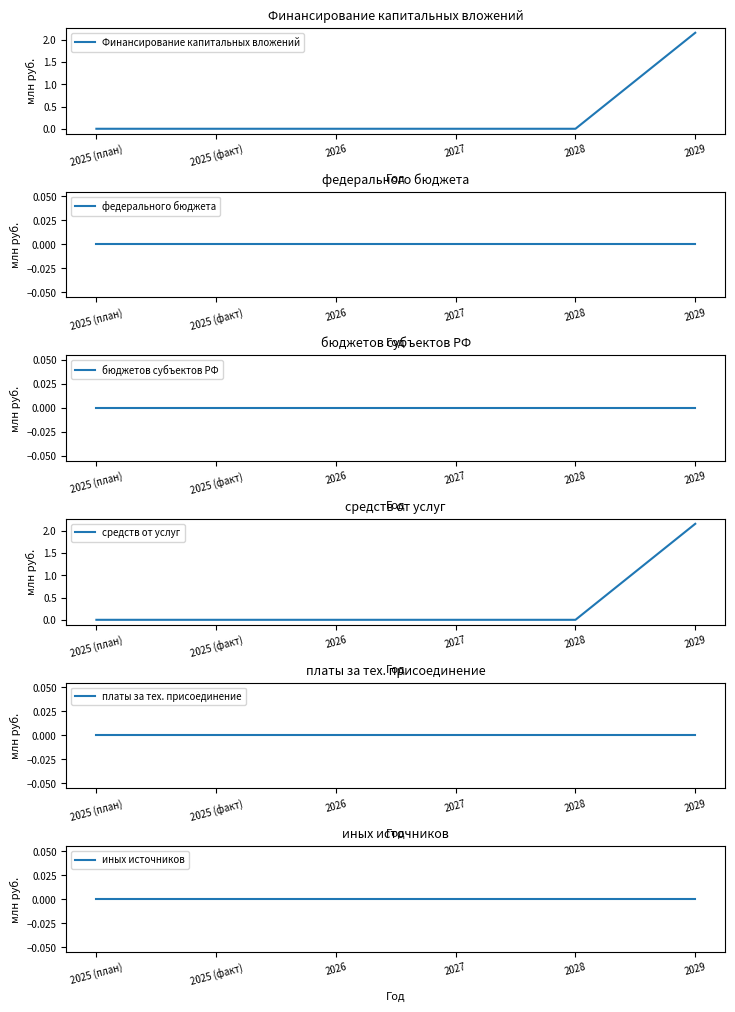

What is the maximum value shown in the chart?

2.2